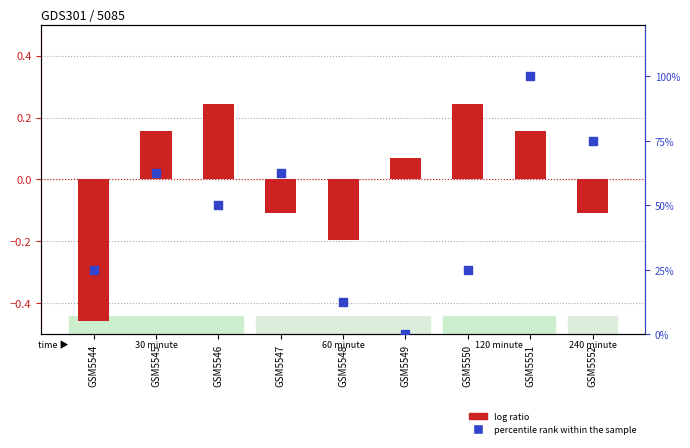

Which series has the largest total across all categories?

percentile rank within the sample